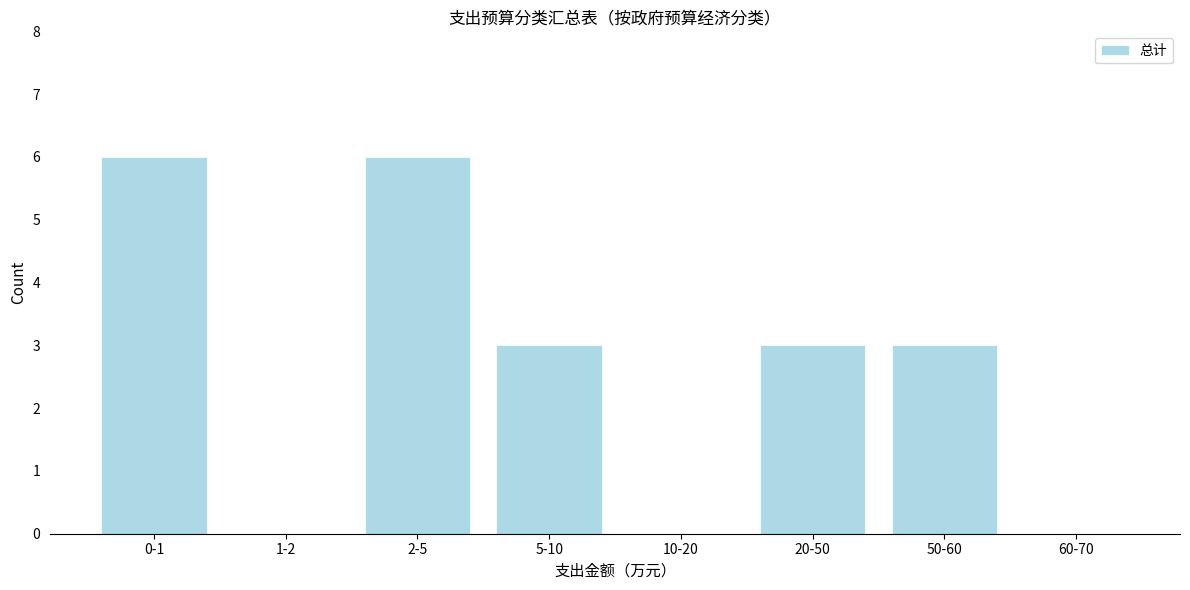

Reading left to right, list all the values displayed in this chart.

0-1=6	1-2=0	2-5=6	5-10=3	10-20=0	20-50=3	50-60=3	60-70=0